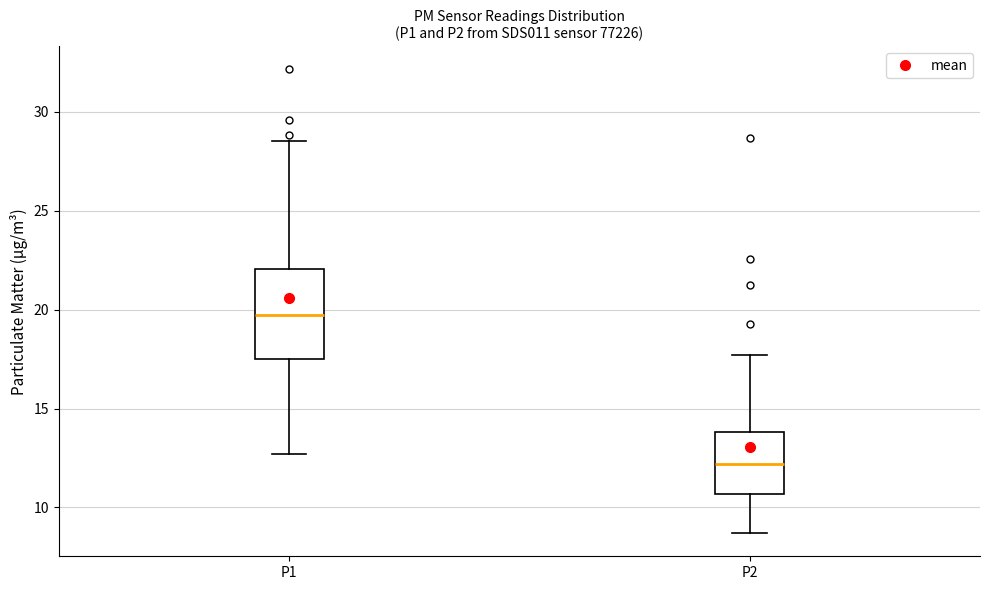

Reading left to right, transcribe this box plot: for each box, give where its median line is, the range the box spans, and where its two whiskers end, as read against the y-axis. The values are not printed on the chart, so give them approximately, as read against the axis.

P1: median 19.5, box 17.5 to 22.0, whiskers 12.5 to 28.5
P2: median 12.0, box 10.5 to 14.0, whiskers 8.5 to 17.5